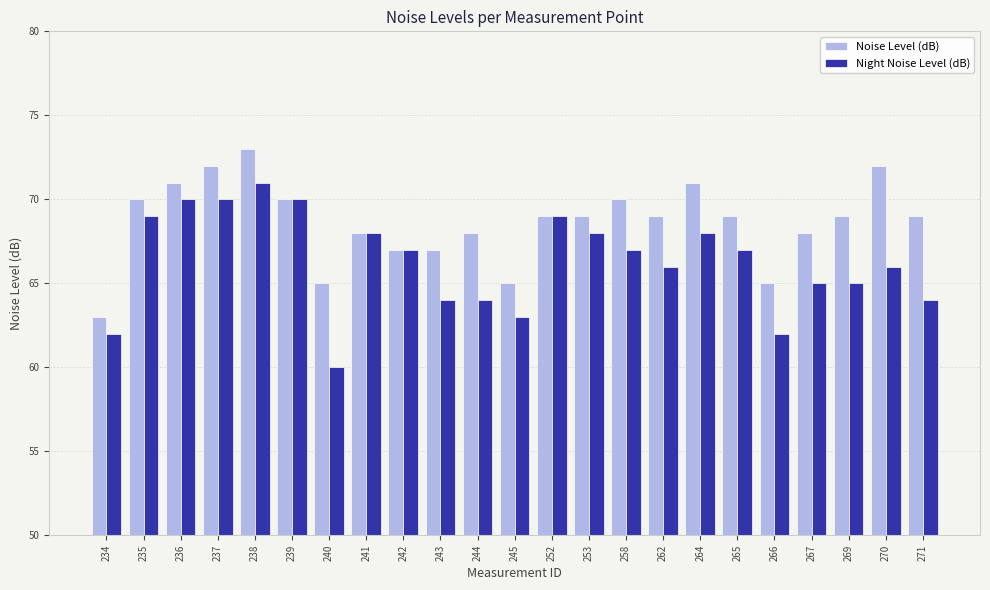

Which series changed the most between 237 and 269?

Night Noise Level (dB)